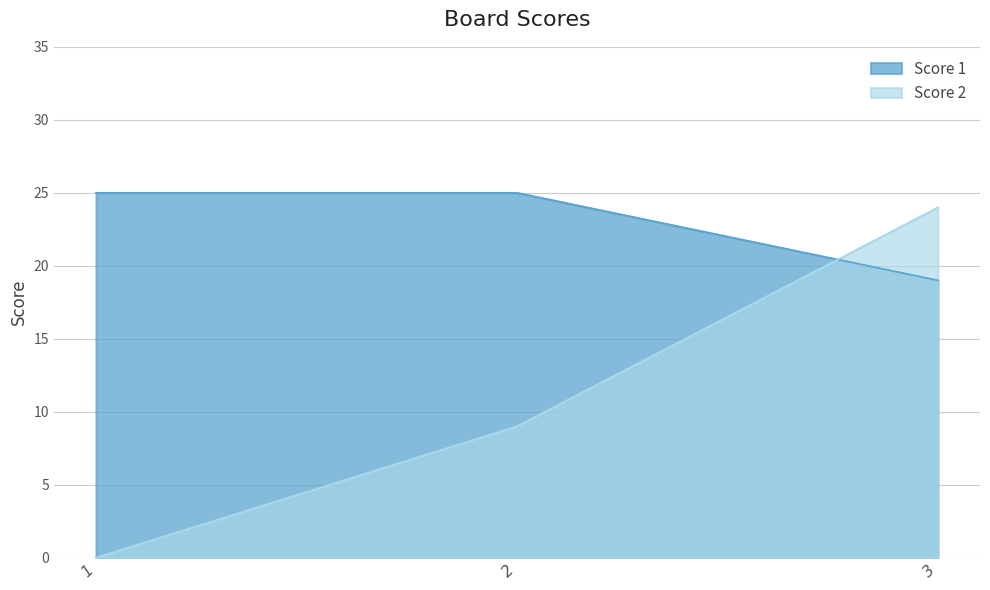

What is the total value across all series at 2?

34